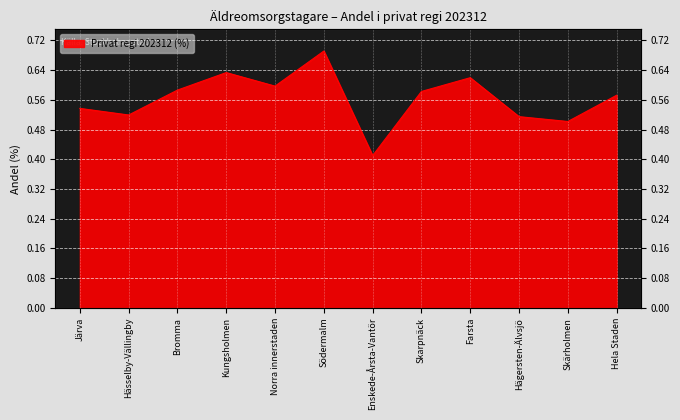

Does the chart display data point markers on the line(s)?

No